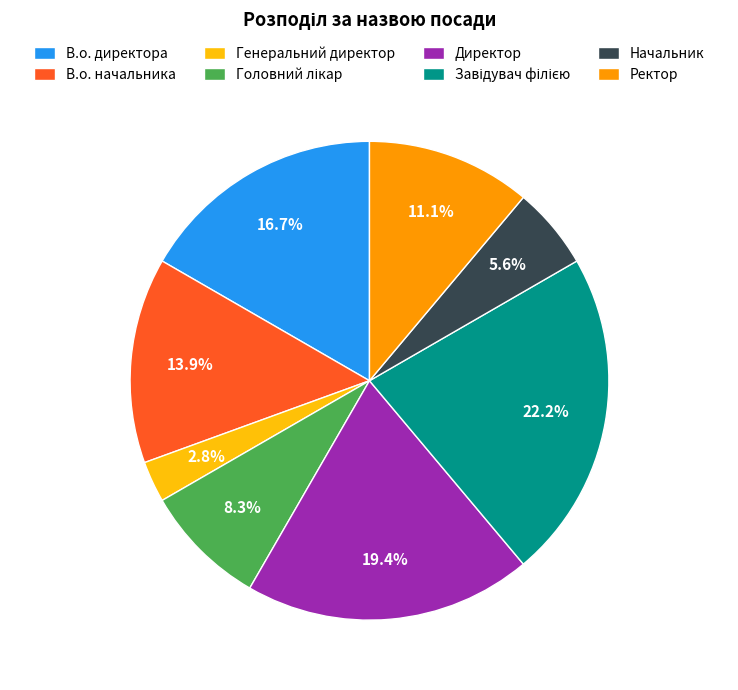

What percentage do В.о. директора and Директор together represent?

36.1%